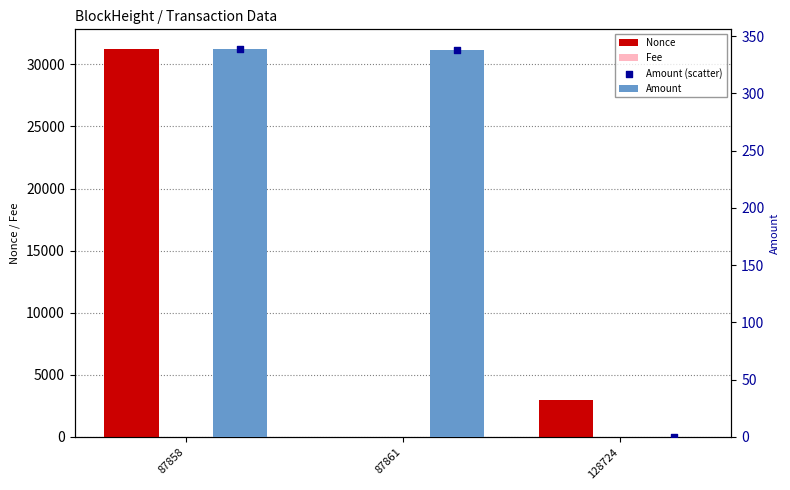

At how many categories does at least one series exceed 3802?

1